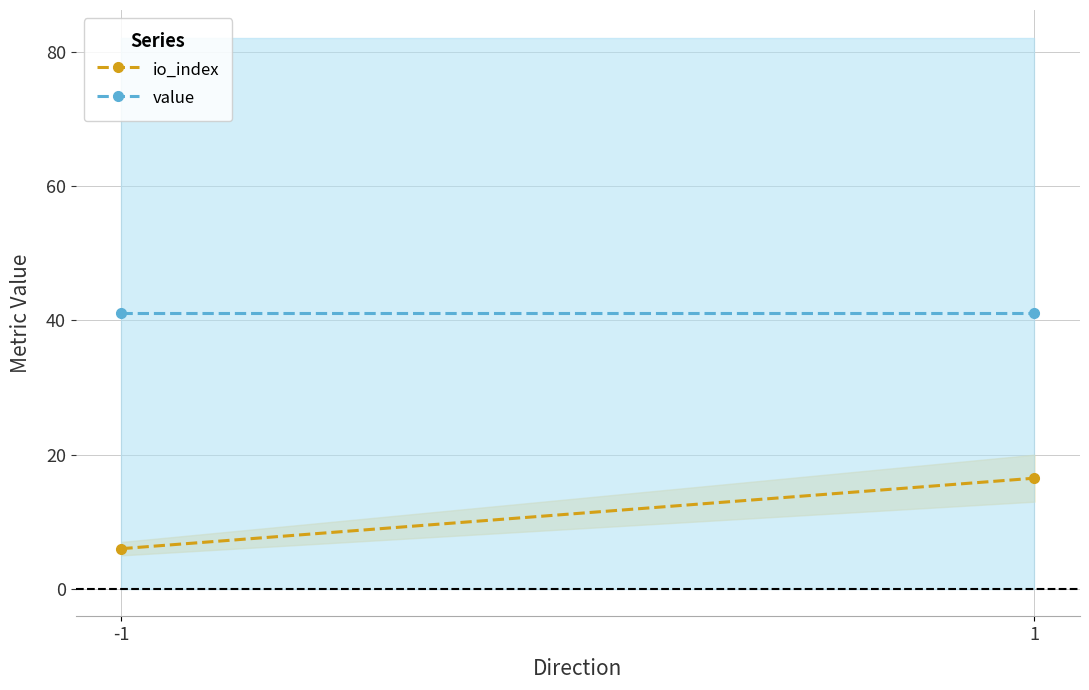

Reading left to right, transcribe all the data shown in this chart.

io_index: -1=6.0	1=16.5
value: -1=41.1	1=41.1